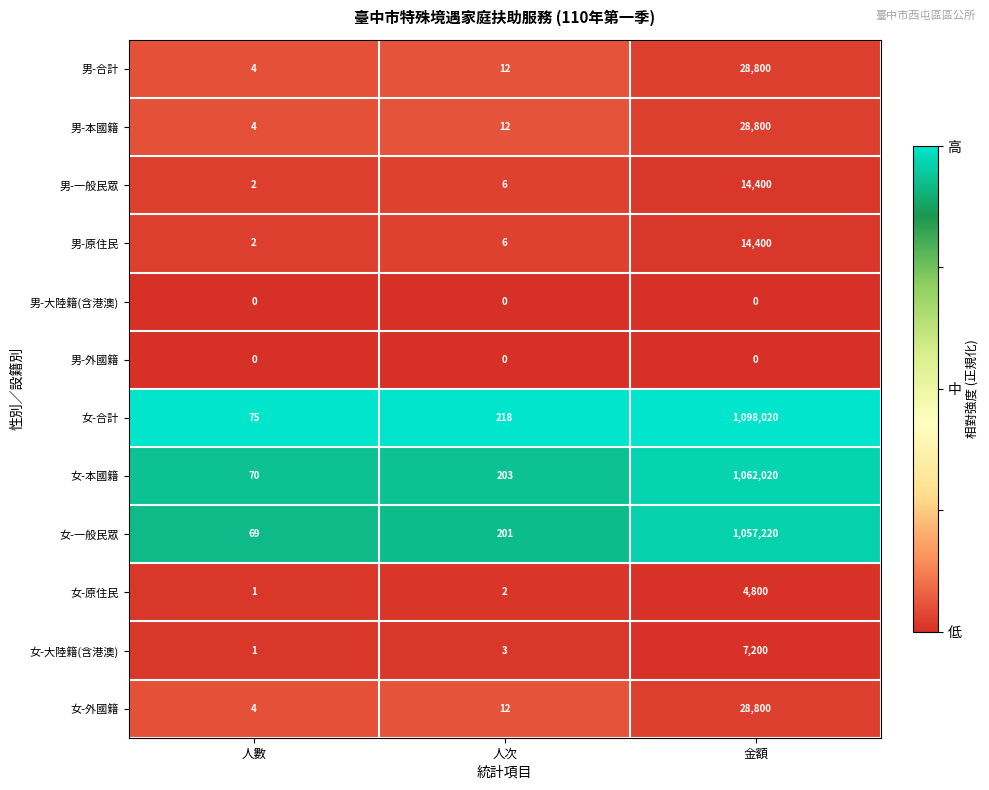

What is the difference between the second highest and minimum values in the 男-合計 series?

8